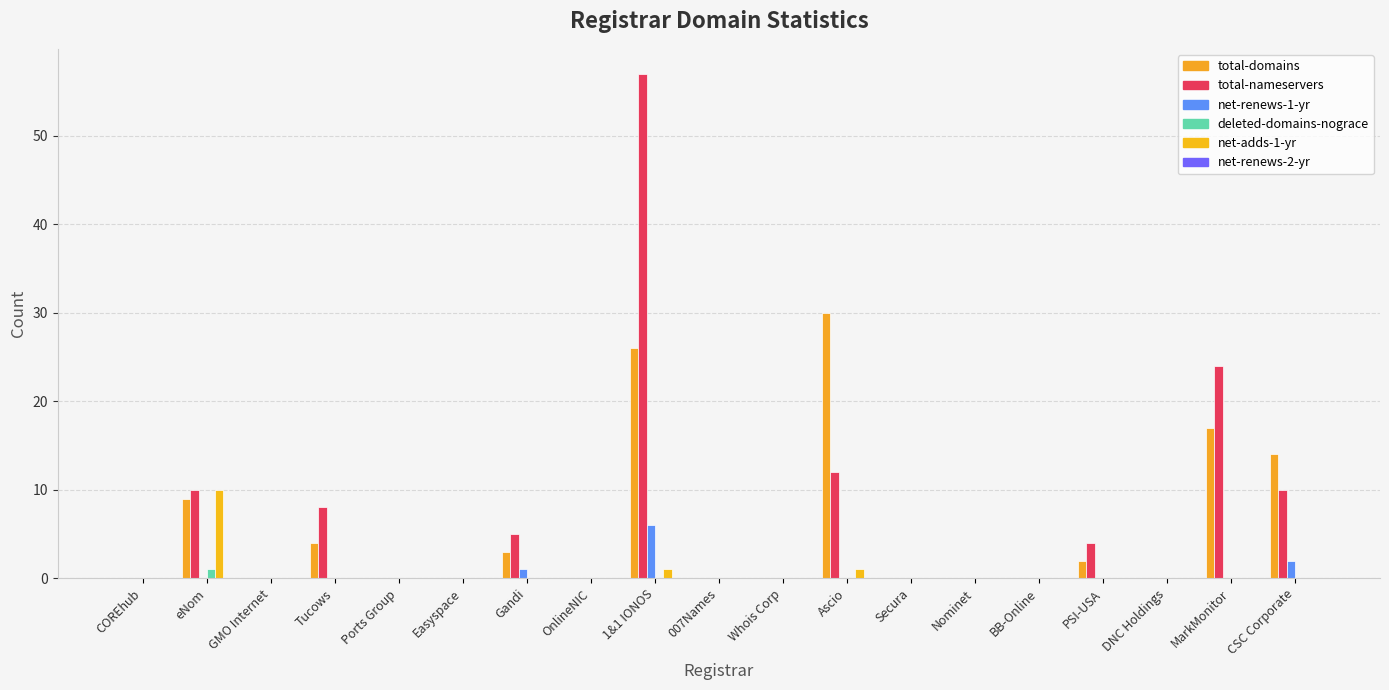

What is the maximum value for total-domains?

30